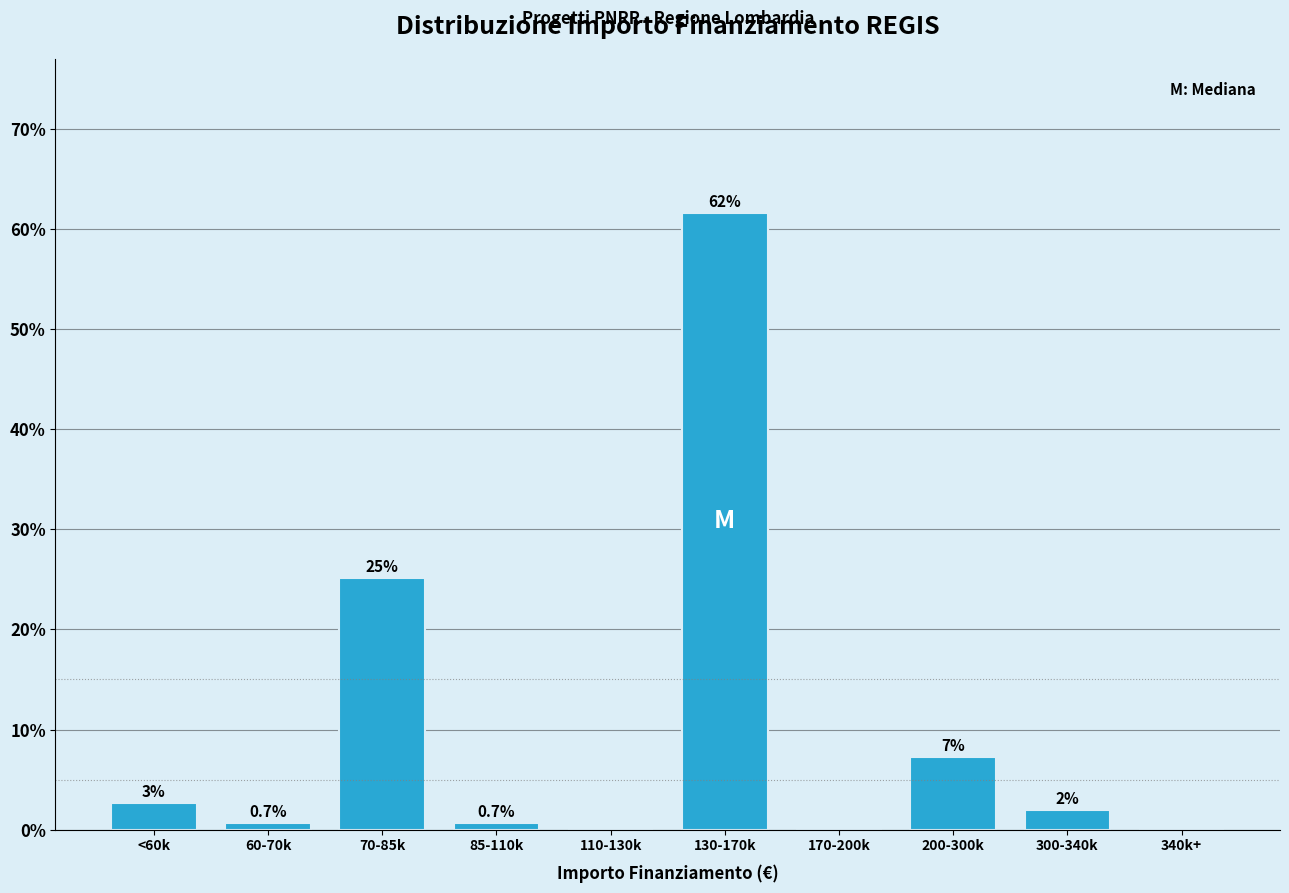

Are the bars horizontal?

No